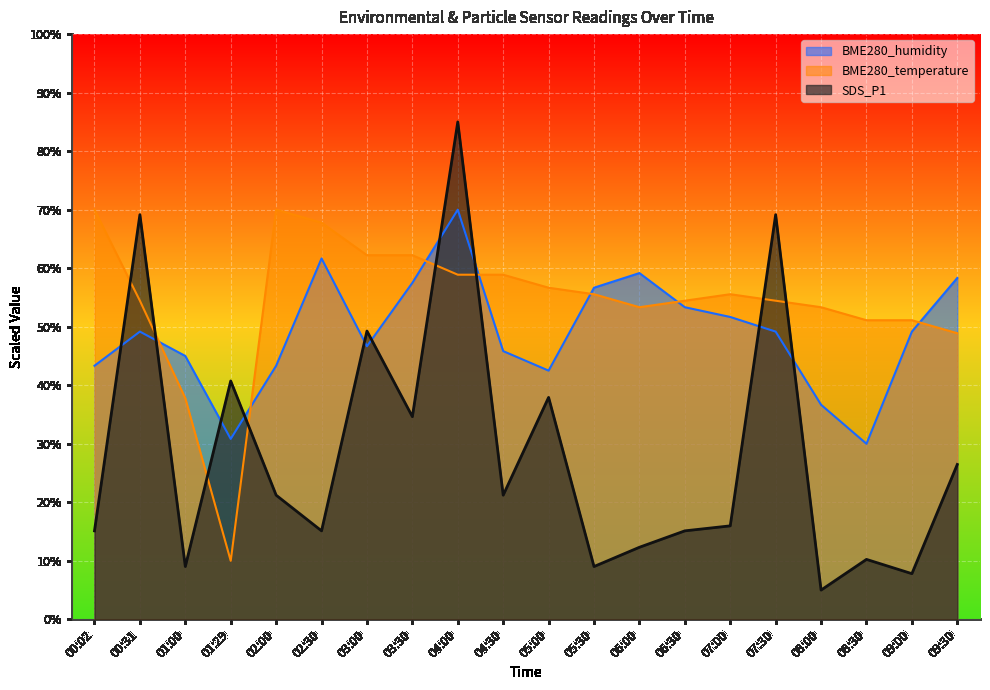

What are all the series names shown in the legend?

BME280_humidity, BME280_temperature, SDS_P1